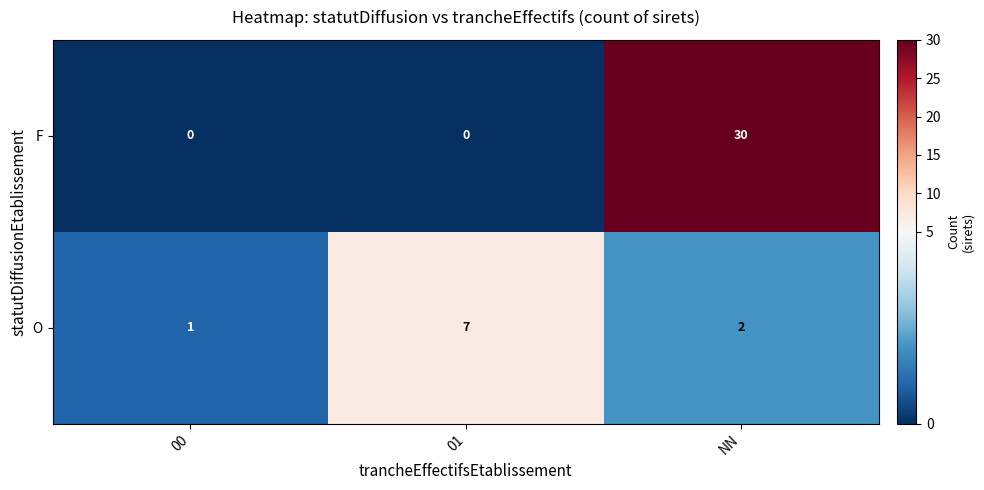

The O series shows 7 at 01. True or false?

True